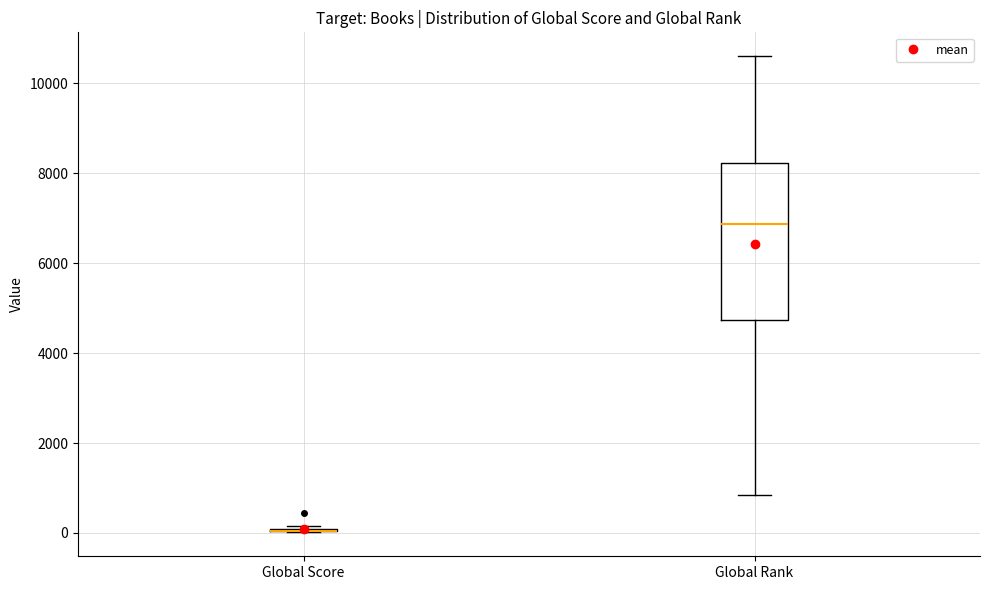

Reading left to right, transcribe this box plot: for each box, give where its median line is, the range the box spans, and where its two whiskers end, as read against the y-axis. The values are not printed on the chart, so give them approximately, as read against the axis.

Global Score: box collapsed to a line at 0, whiskers 0 to 200
Global Rank: median 6800, box 4800 to 8200, whiskers 800 to 10600